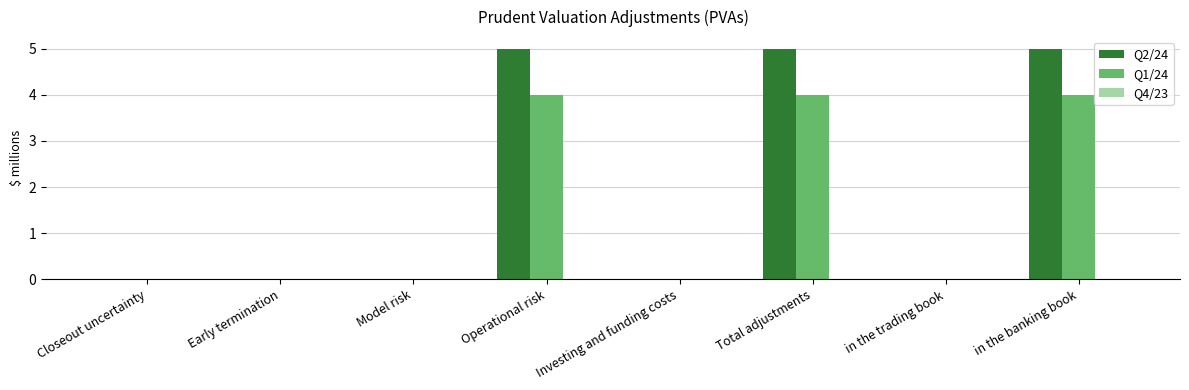

Which series has the widest spread of values?

Q2/24